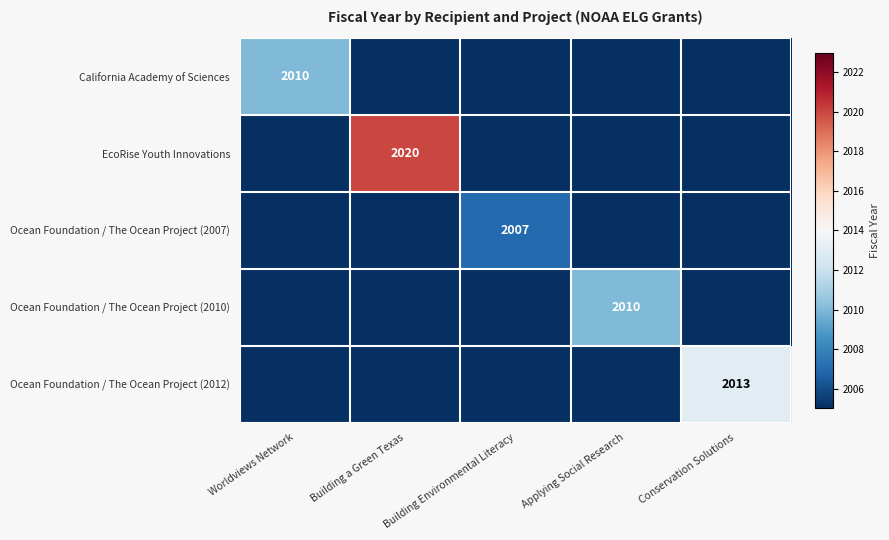

How many distinct data groups are displayed?

5